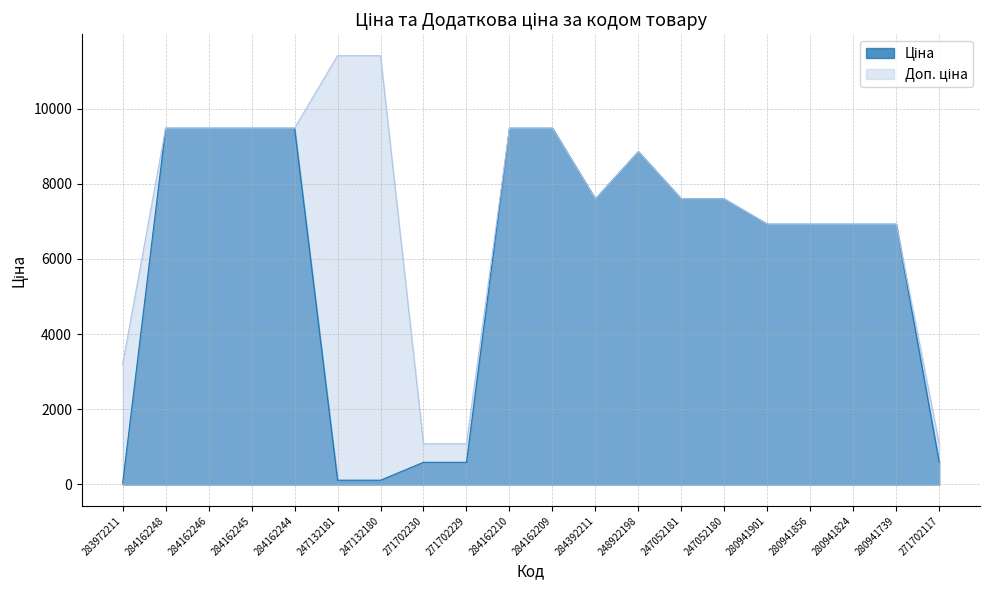

True or false: Ціна and Доп. ціна intersect in this chart.

False